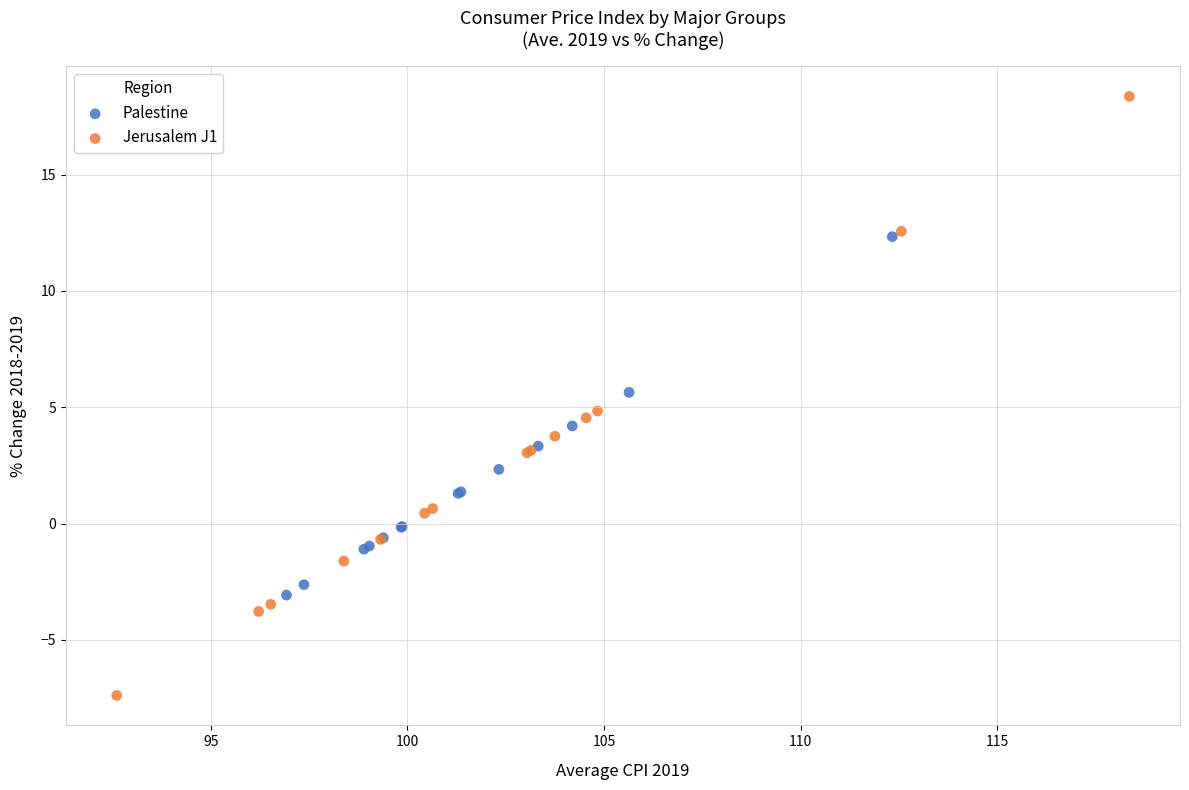

Which series reaches the maximum Y coordinate?

Jerusalem J1